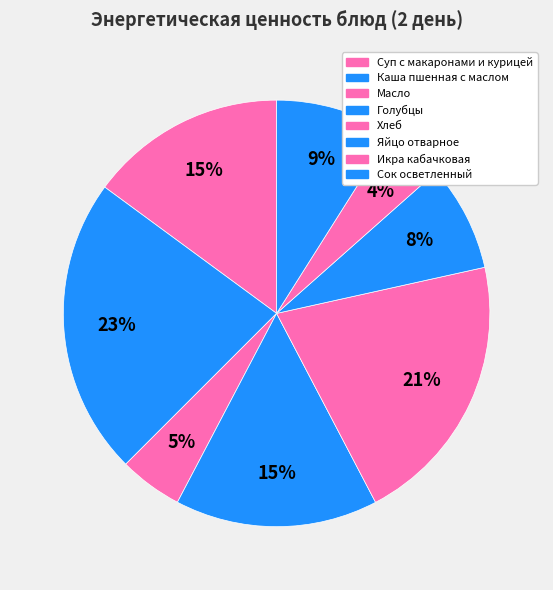

Combined, what portion of the pie is Каша пшенная с маслом and Сок осветленный?

31.6%